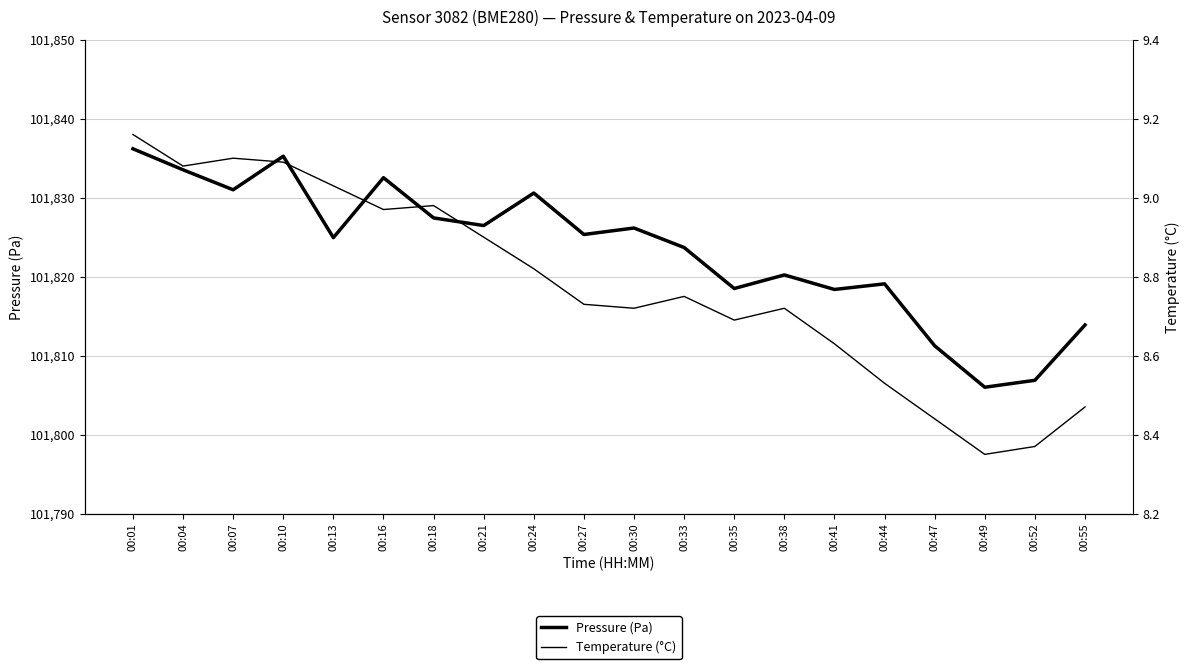

True or false: Temperature (°C) and Pressure (Pa) intersect in this chart.

False